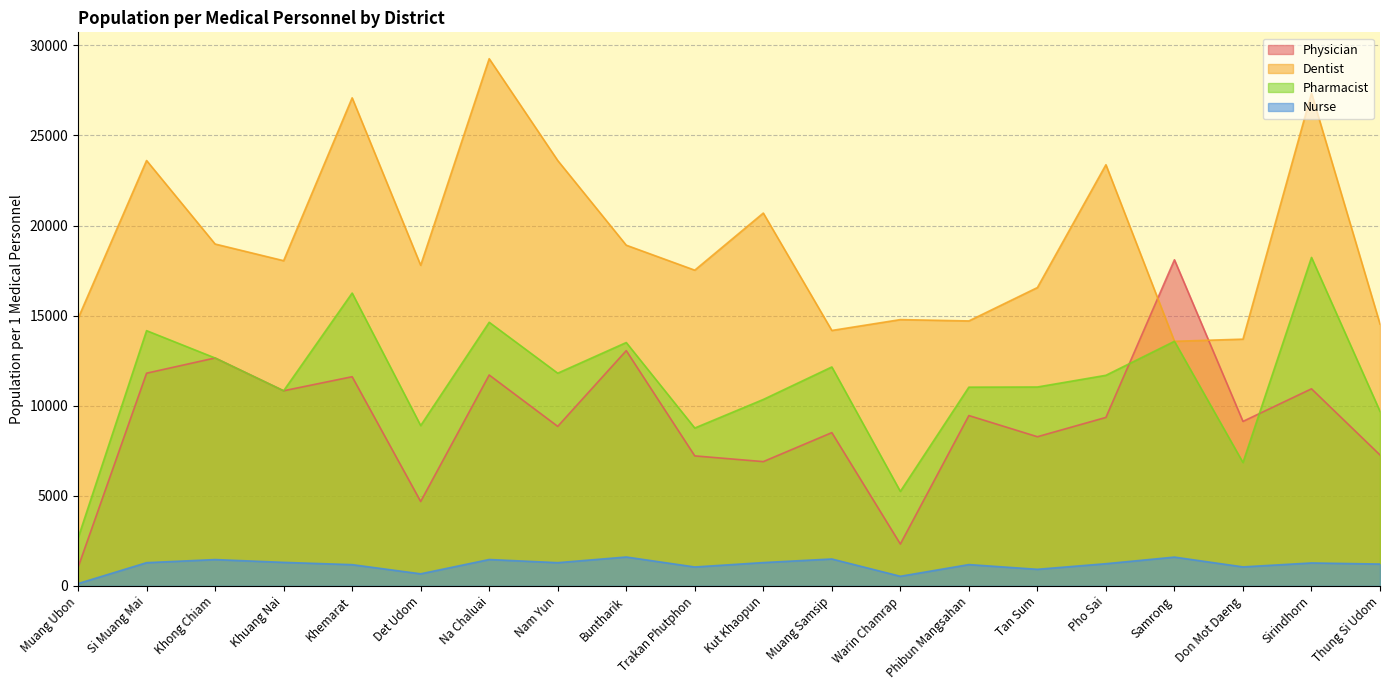

Which has a higher value, Warin Chamrap or Nam Yun?

Nam Yun